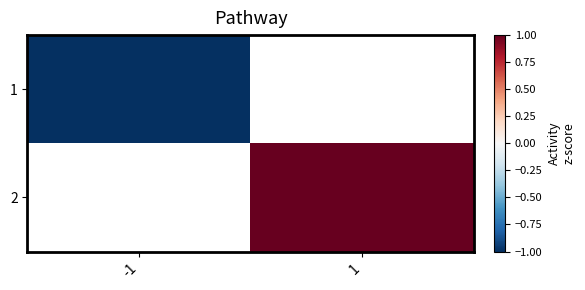

How many categories are shown in the chart?

2